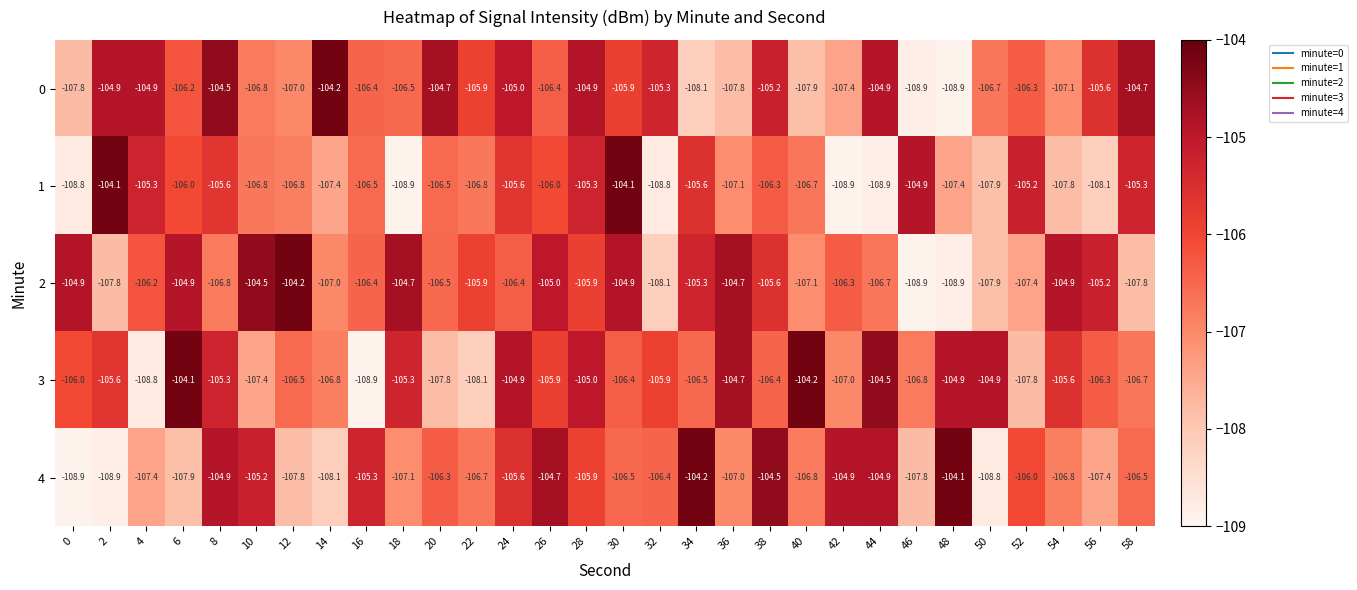

Count the number of categories in the chart.

30